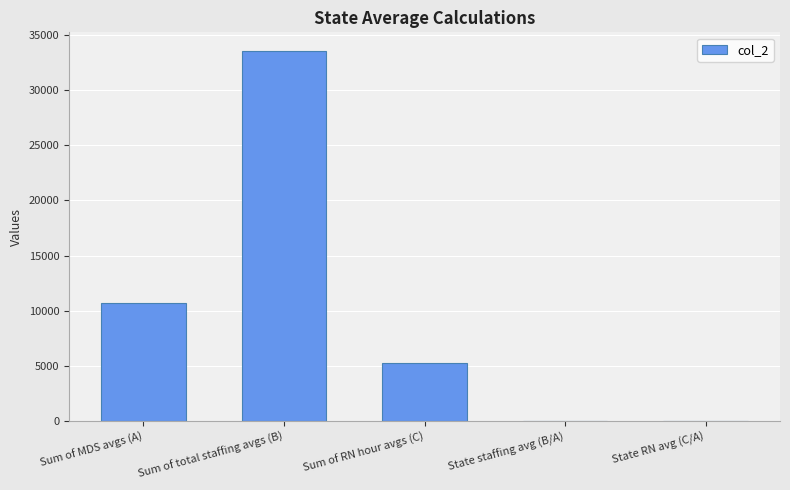

What is the sum of all values?

49545.1